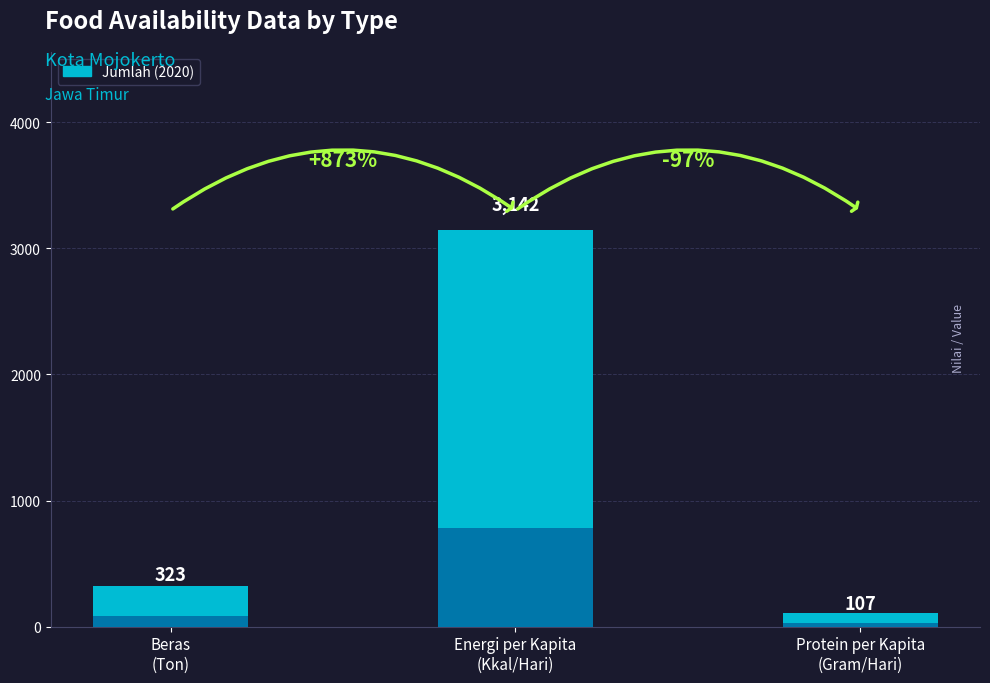

What position from the right is Ketersediaan Protein per Kapita (Gram/Hari)?

1